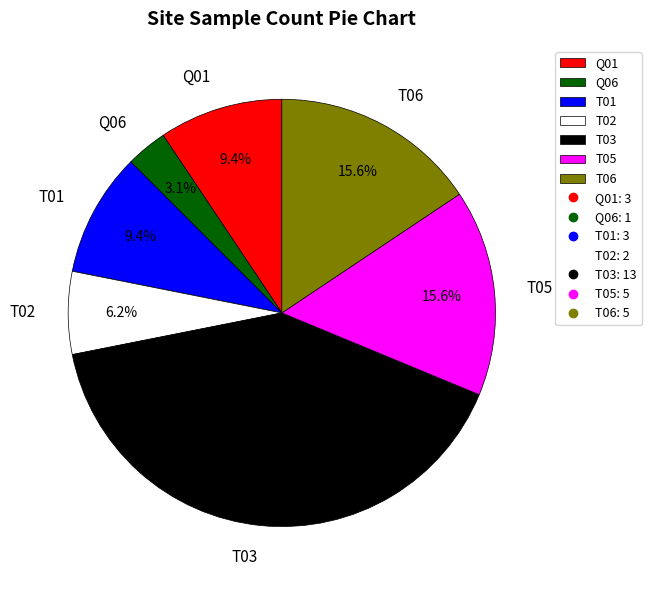

To the nearest percent, what is the average slice percentage?

14%